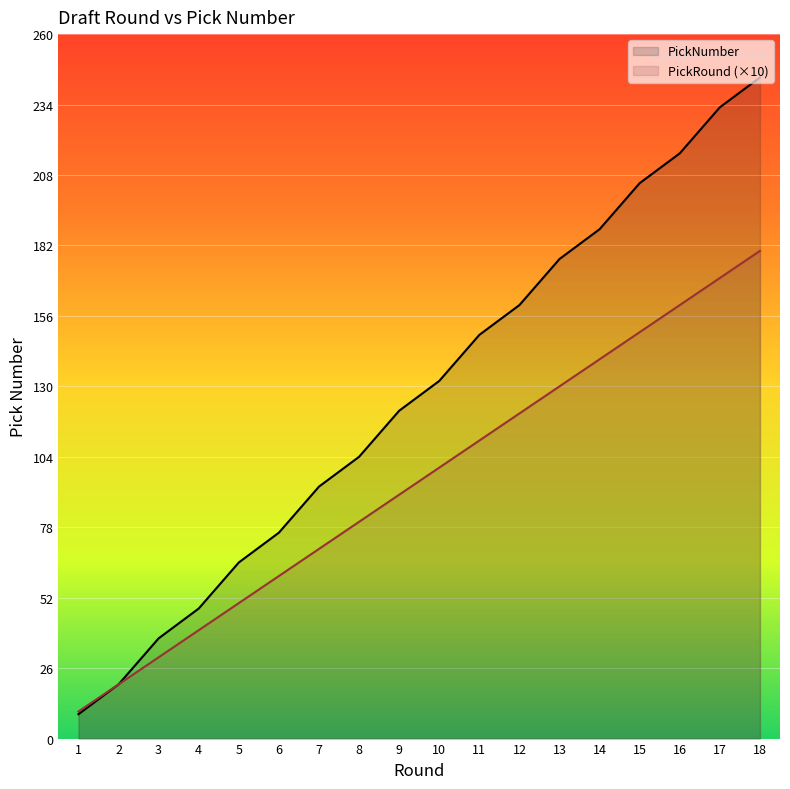

Which label corresponds to the largest value in the chart?

18